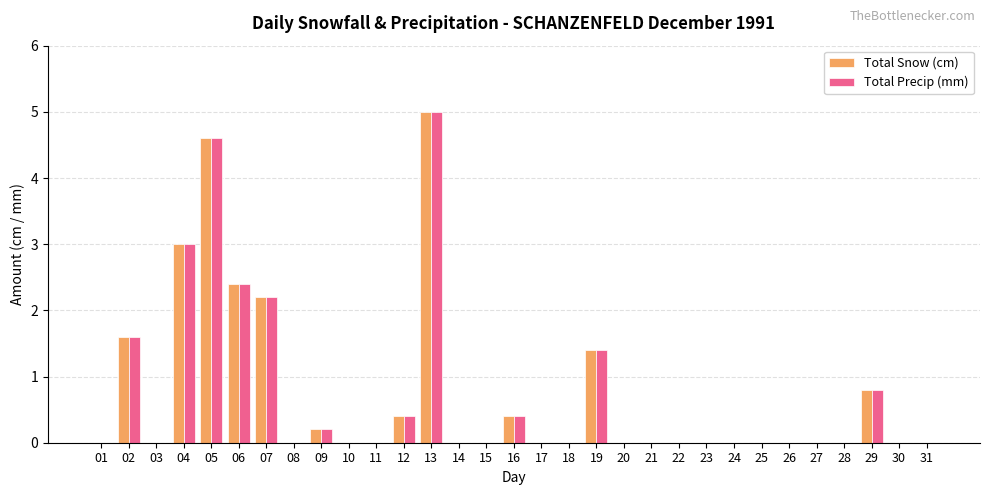

Is the value of Total Precip (mm) at 19 greater than the value of Total Snow (cm) at 11?

Yes